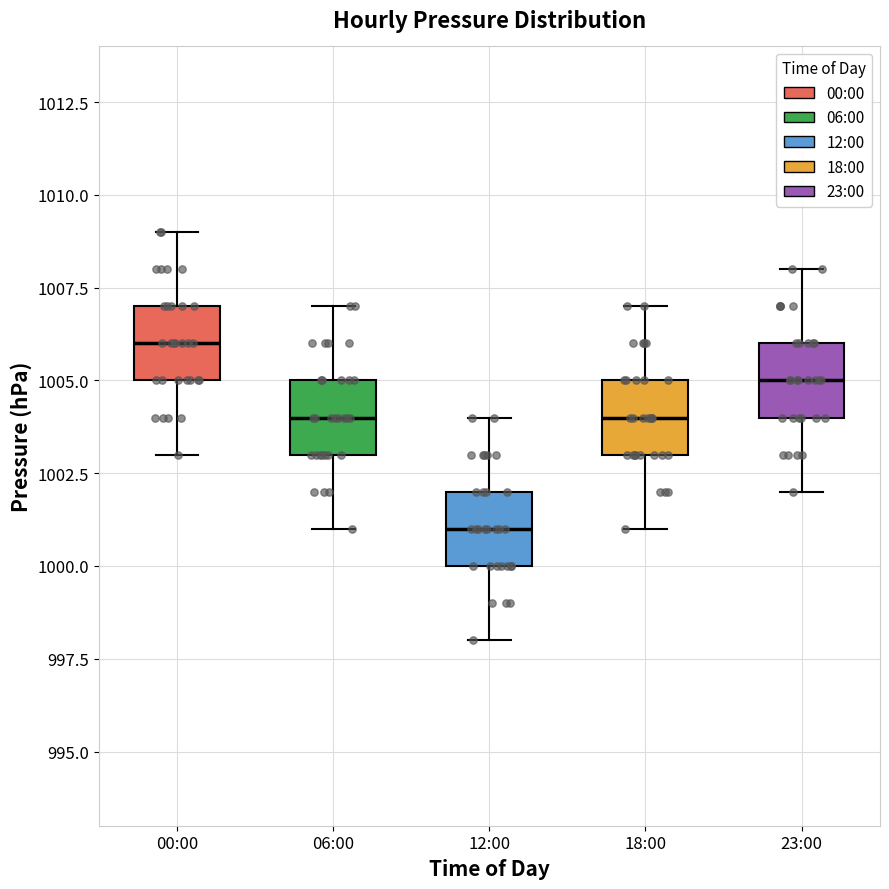

Reading left to right, read every box against the y-axis: the position of its median line, the range the box covers, and the ends of its whiskers. The values are not printed on the chart, so give them approximately, as read against the axis.

00:00: median 1006, box 1005 to 1007, whiskers 1003 to 1009
06:00: median 1004, box 1003 to 1005, whiskers 1001 to 1007
12:00: median 1001, box 1000 to 1002, whiskers 998 to 1004
18:00: median 1004, box 1003 to 1005, whiskers 1001 to 1007
23:00: median 1005, box 1004 to 1006, whiskers 1002 to 1008